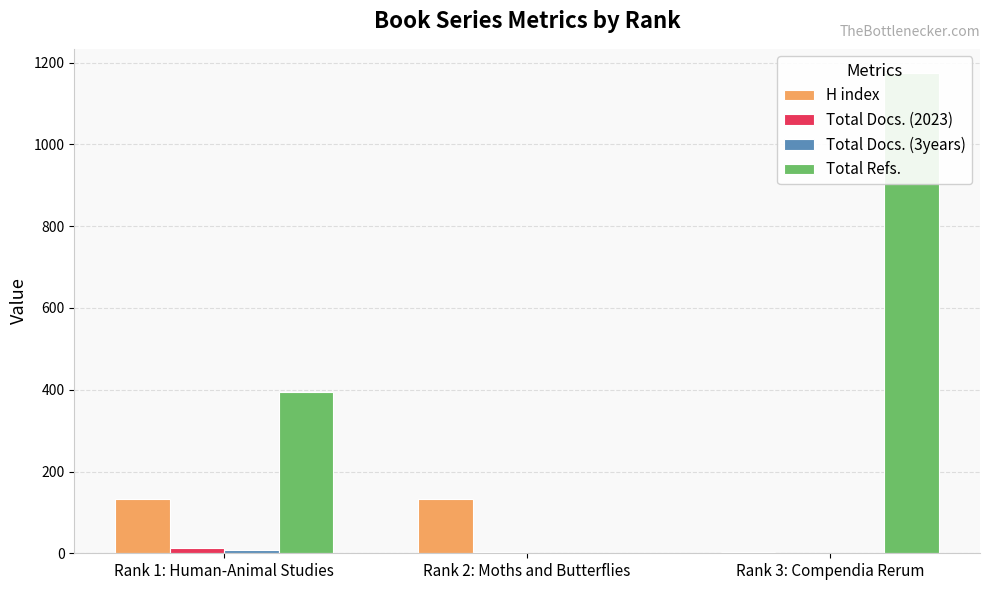

What is the total value across all series at Rank 2: Moths and Butterflies?

137